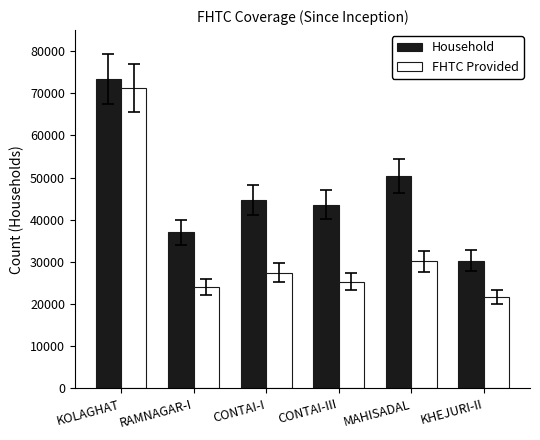

At how many categories does at least one series exceed 55738?

1